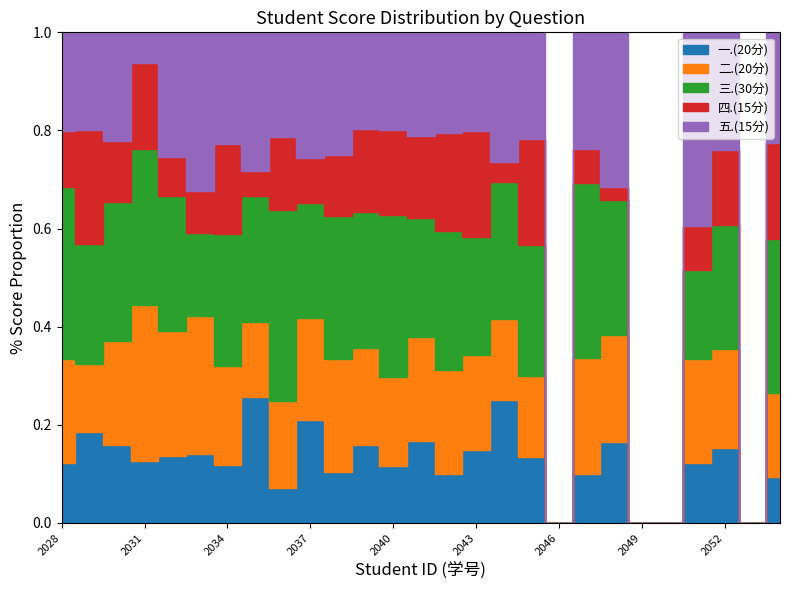

In 二.(20分), how many points are lower than both neighbors (excluding endpoints)?

9